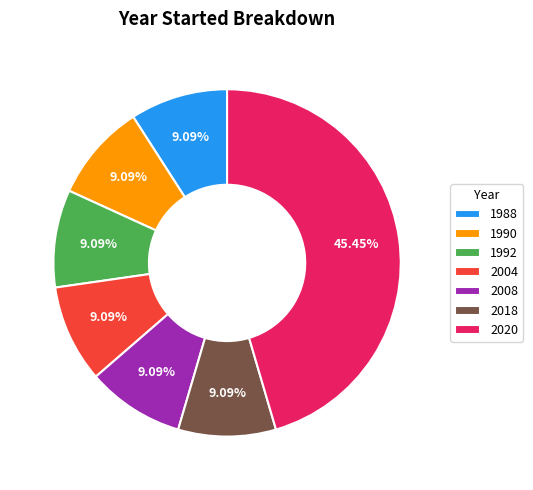

Approximately how many times larger is the value at 1988 compared to 2004?

1.0